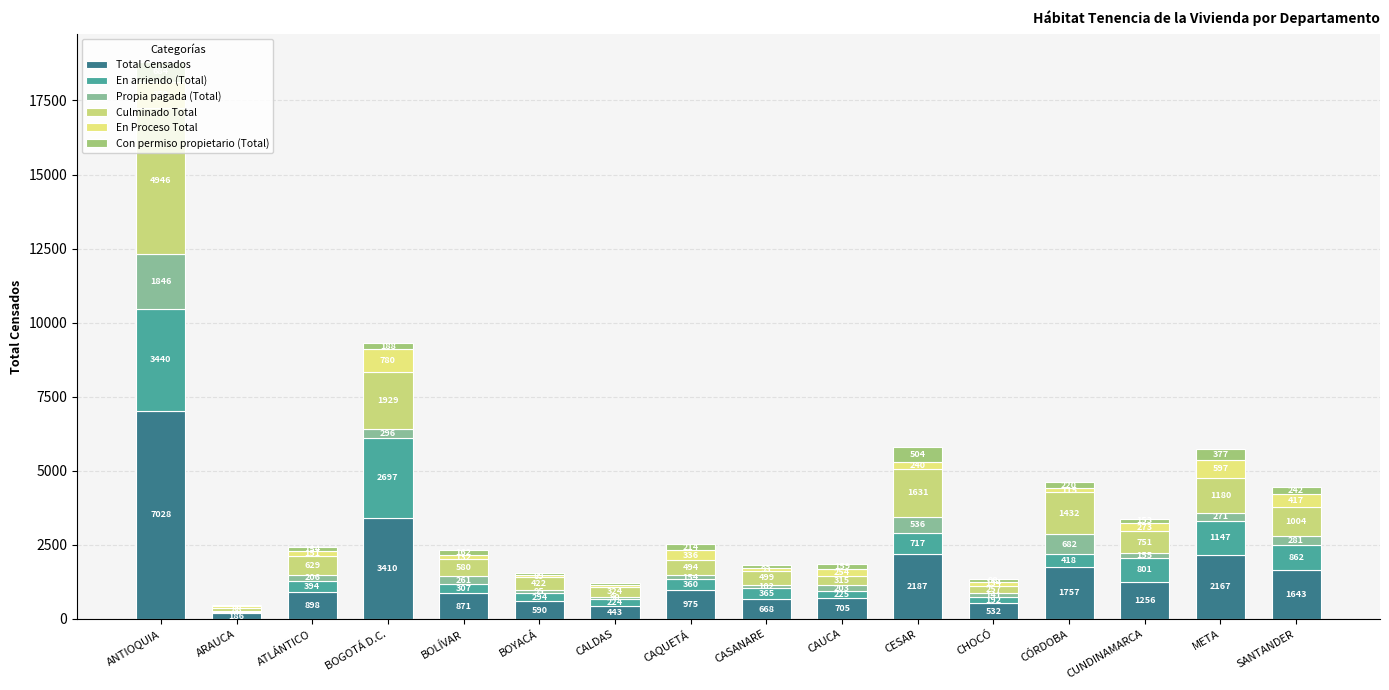

The value of Con permiso propietario (Total) at ANTIOQUIA is 185. True or false?

False